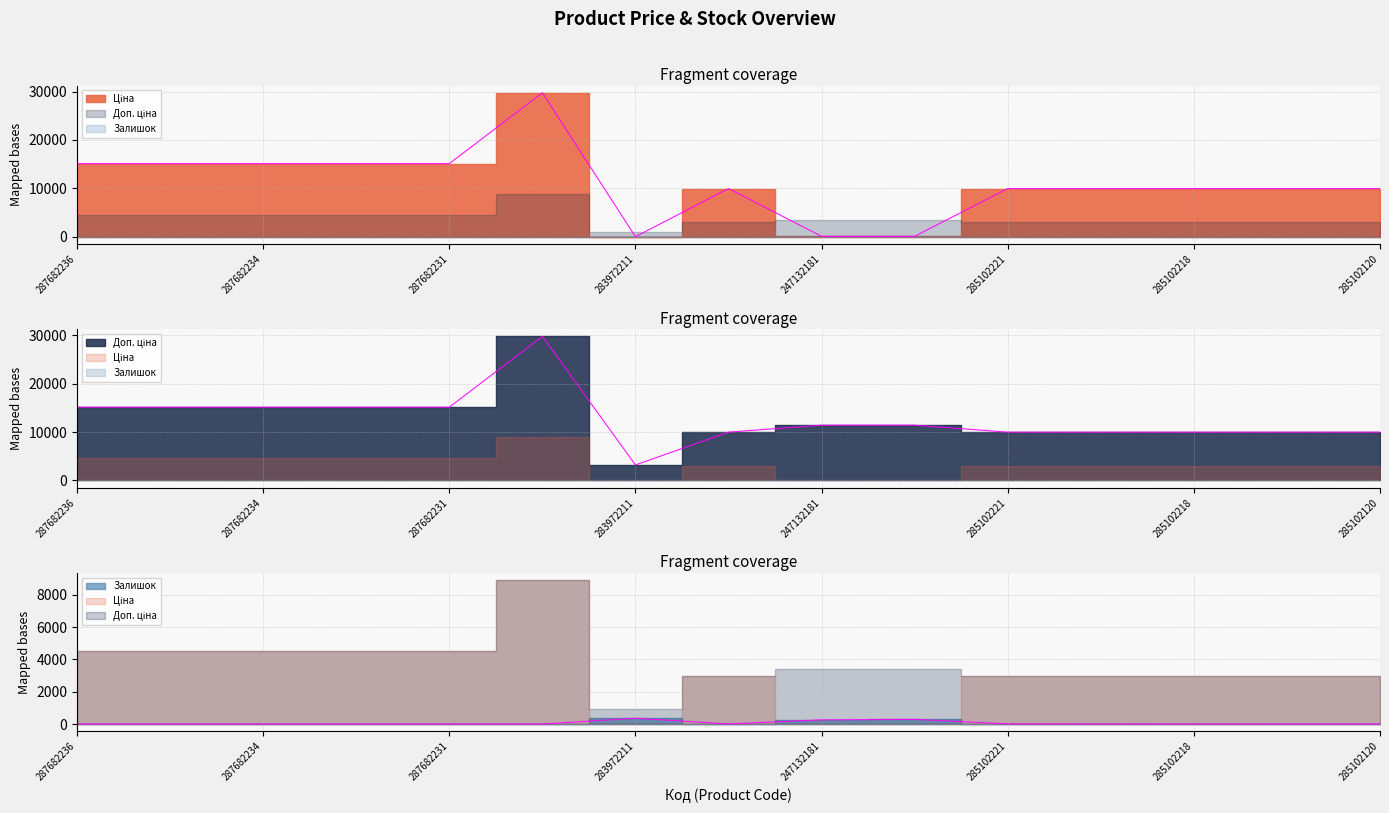

What are all the series names shown in the legend?

Ціна, Доп. ціна, Залишок